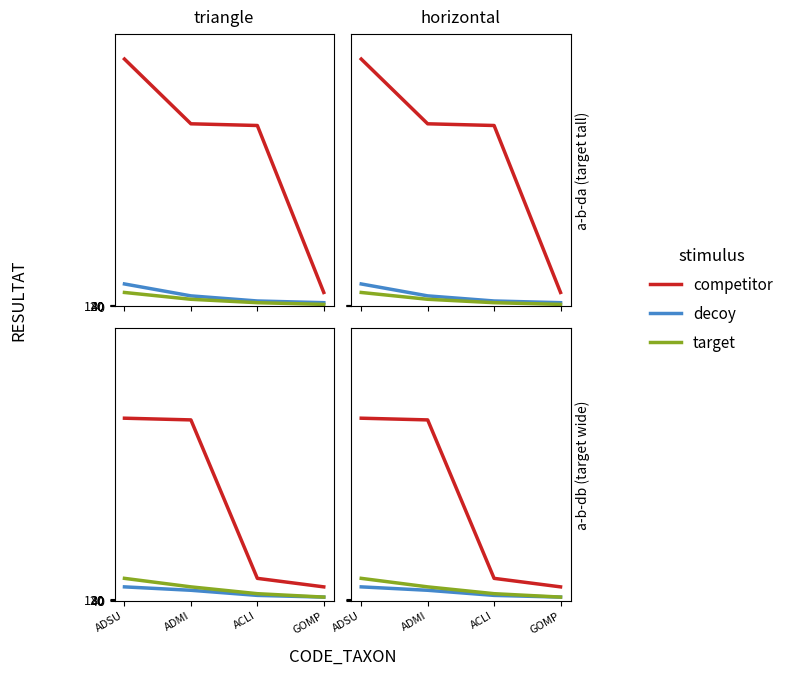

True or false: decoy has a value of 11 at ADMI.

False